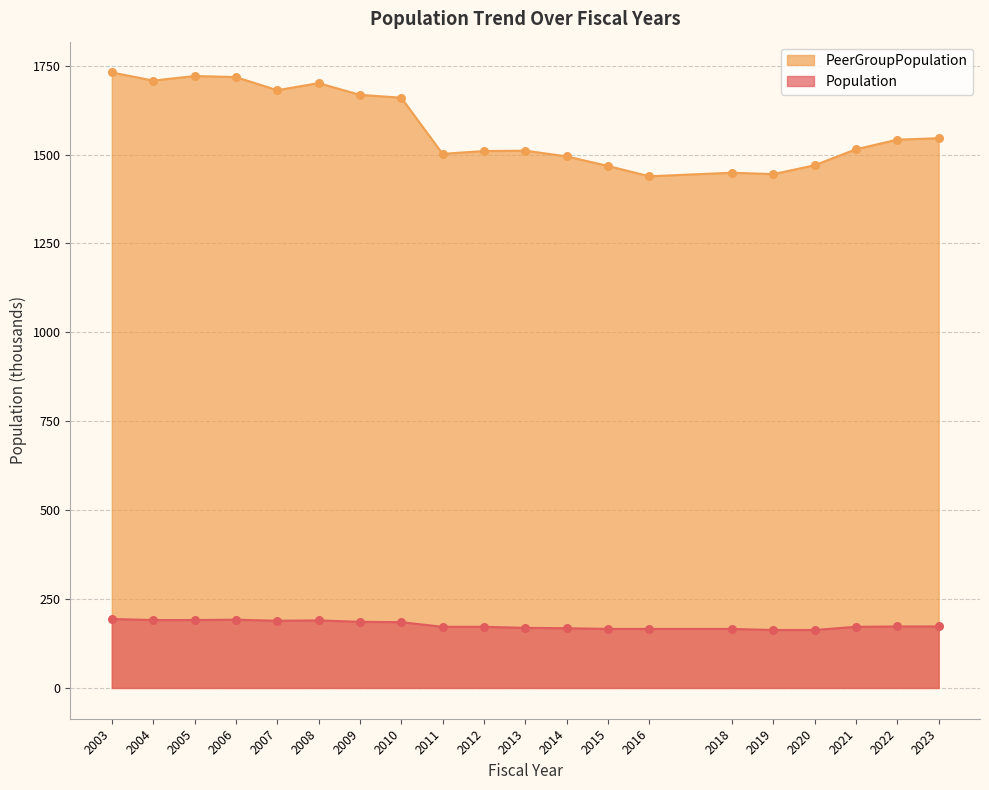

At how many categories does at least one series exceed 1416?

20